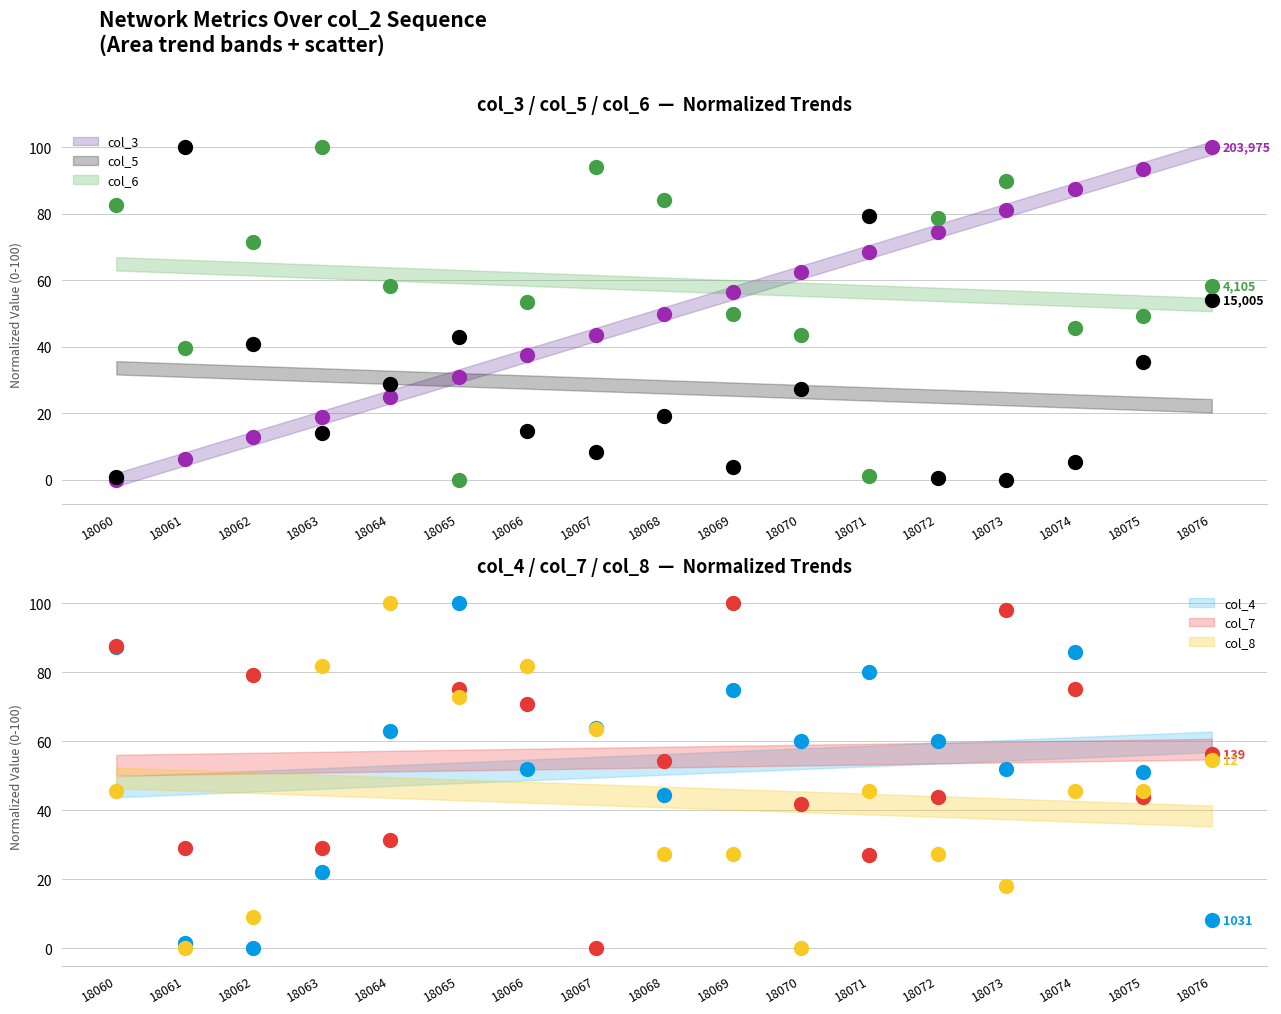

At which category is the sum across all series the highest?

18074